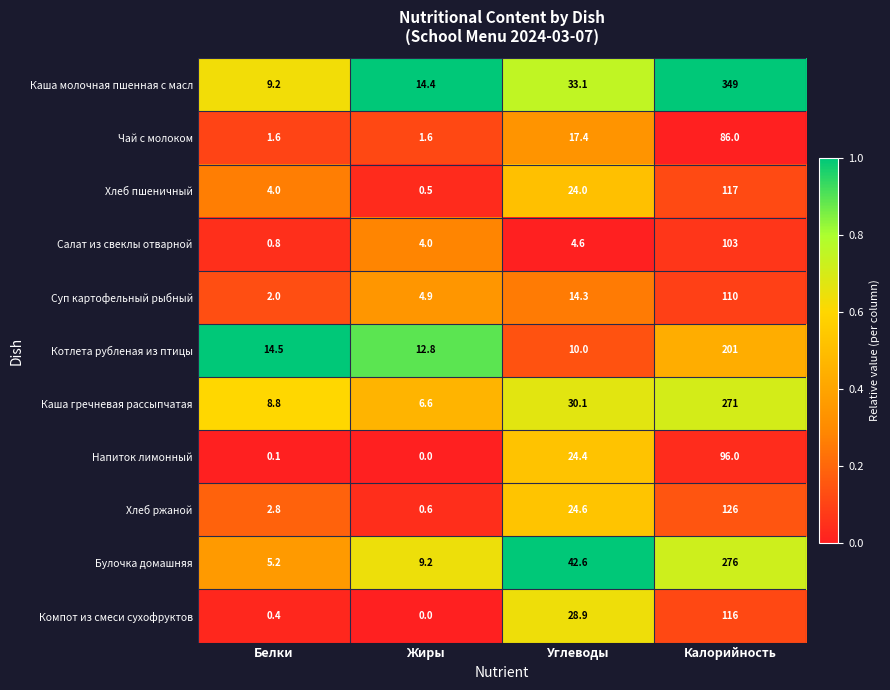

Which series has the widest spread of values?

Каша молочная пшенная с масл